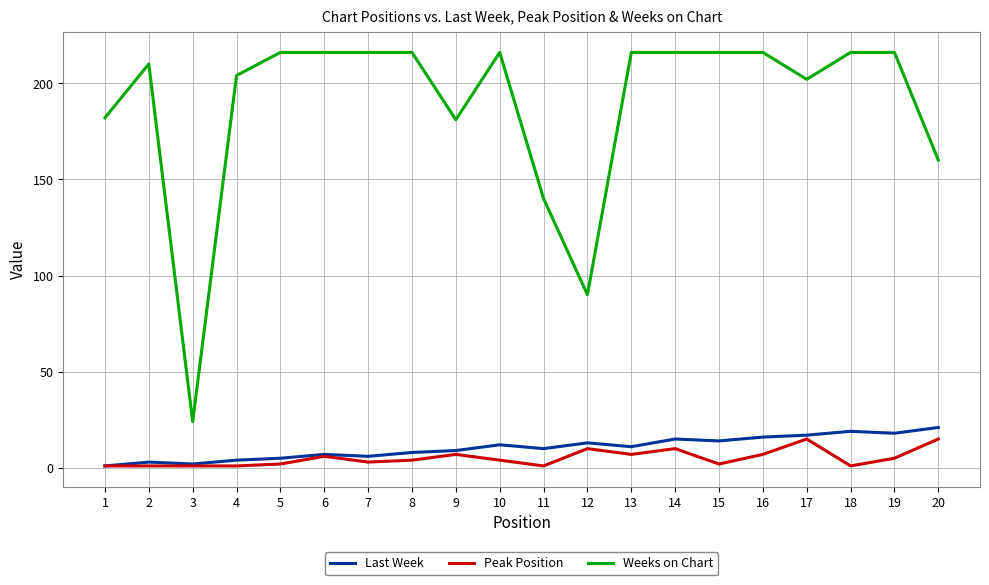

True or false: Last Week and Weeks on Chart intersect in this chart.

False